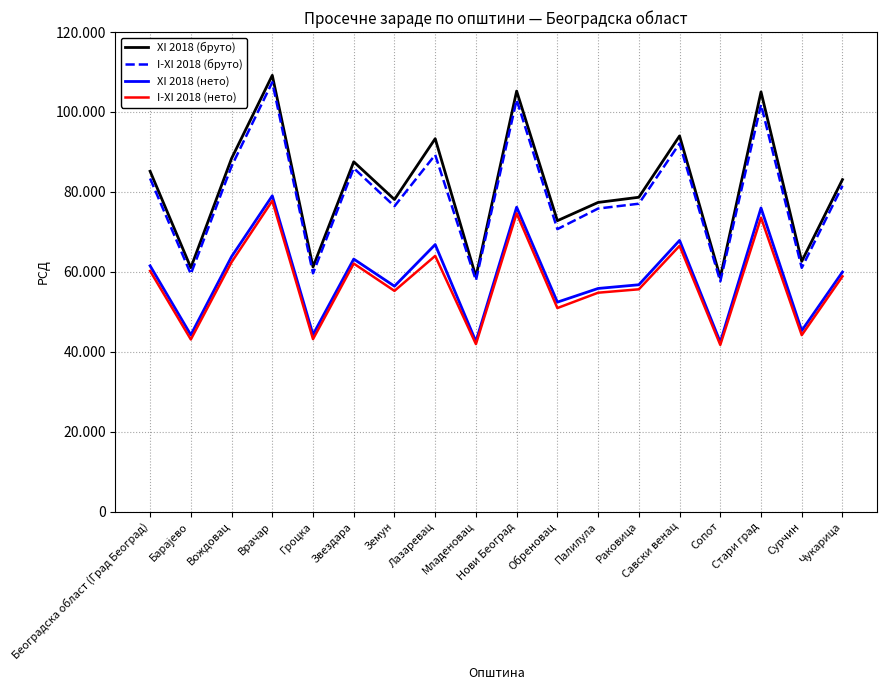

What is the difference between the second highest and second lowest values in the I-XI 2018 (нето) series?

32711